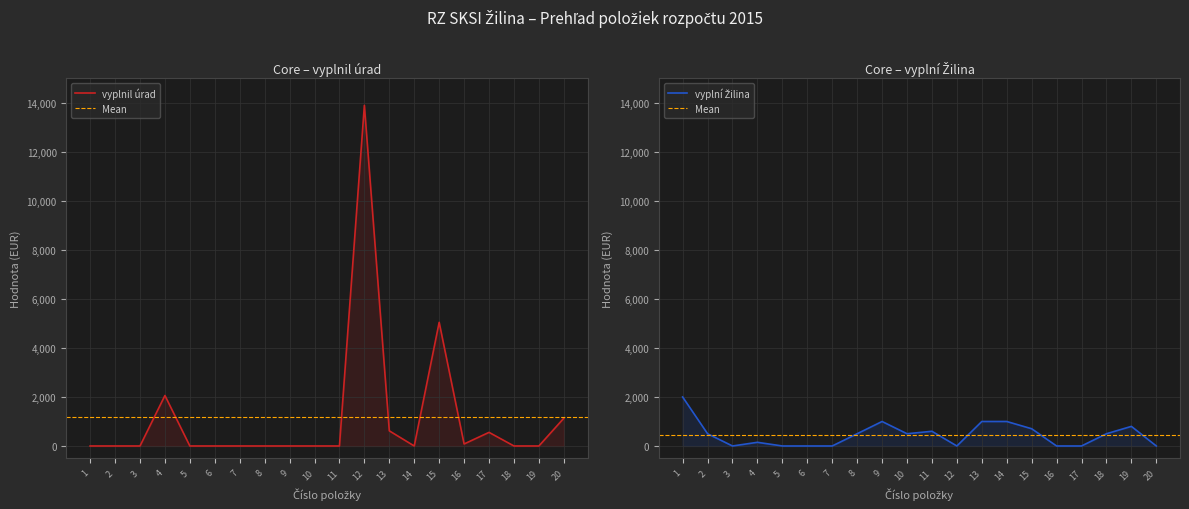

Is it true that vyplní Žilina equals 1000.0 at 14?

True